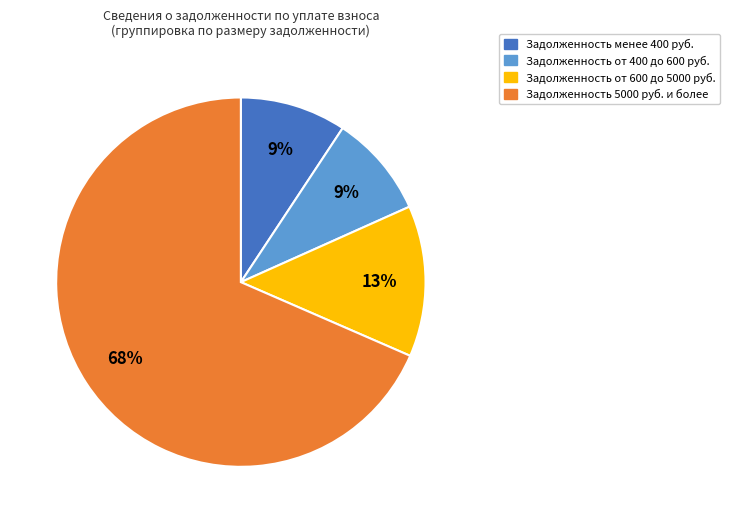

Does any single category account for the majority?

Yes